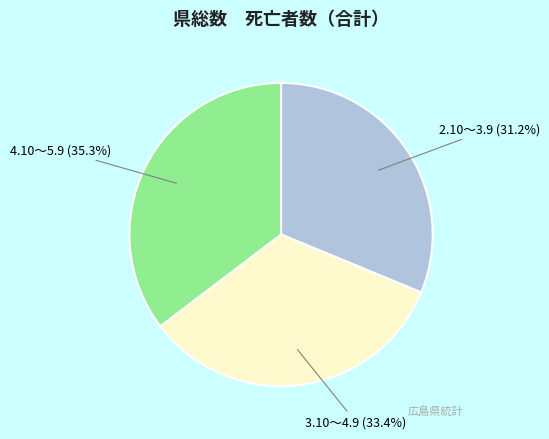

Is 4.10～5.9 the majority of the pie?

No